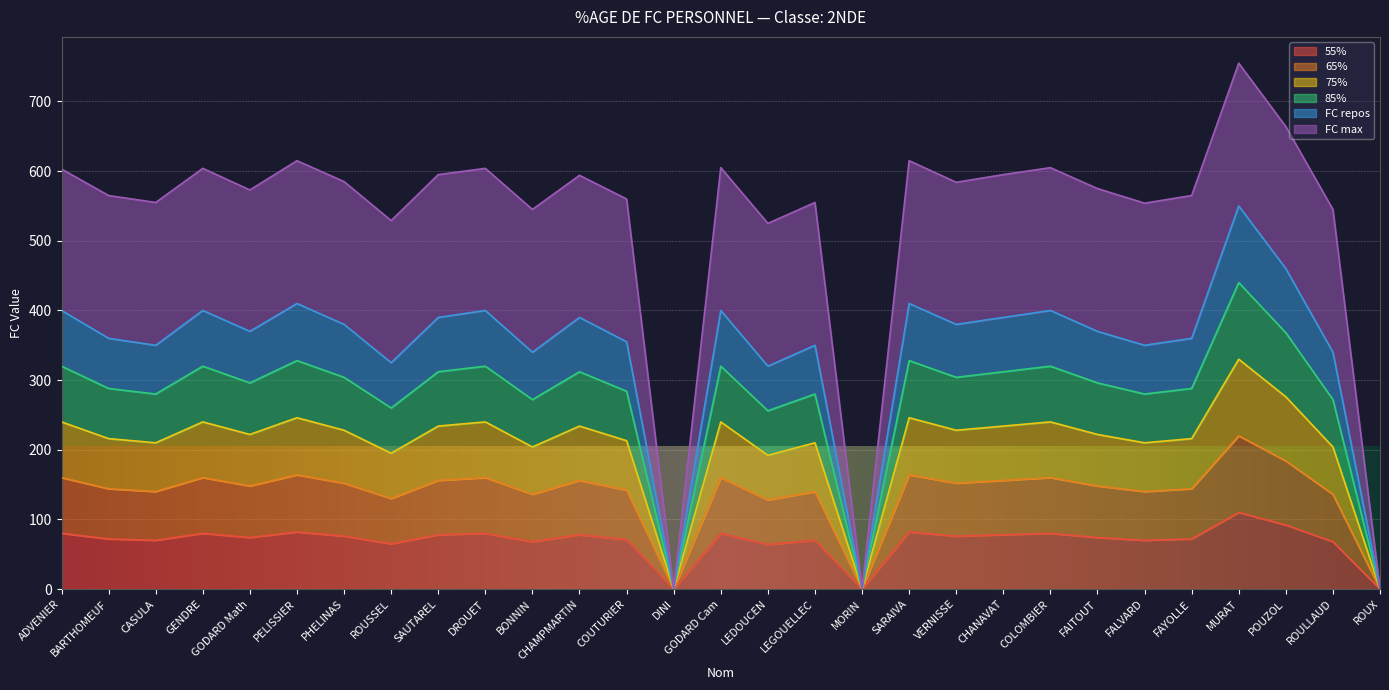

Does the chart display data point markers on the line(s)?

No